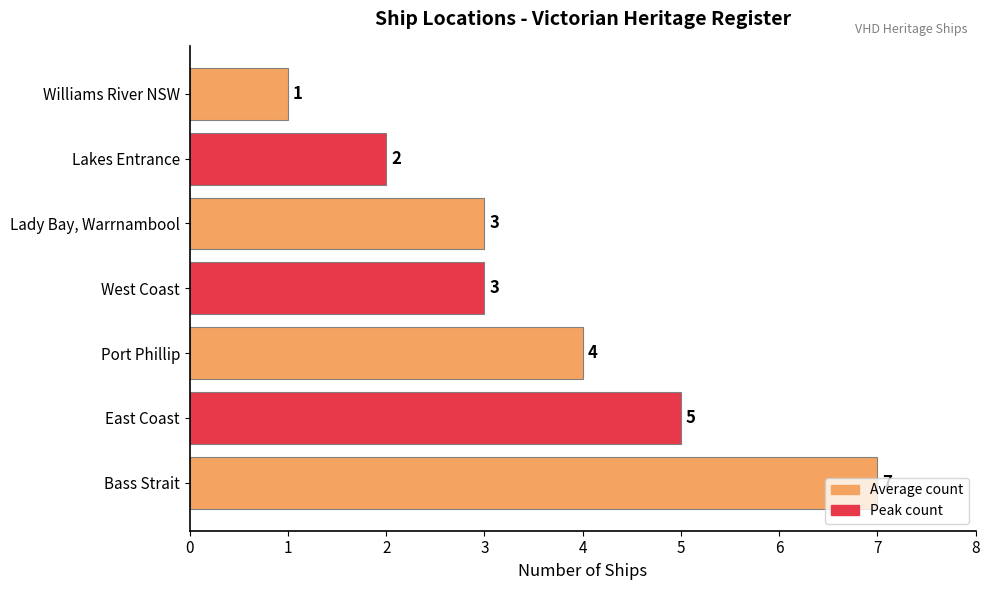

Is it true that the value at Williams River NSW is 0?

False